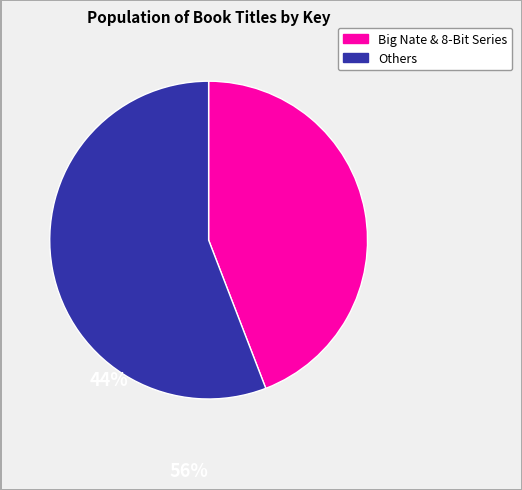

Does any single category account for the majority?

Yes